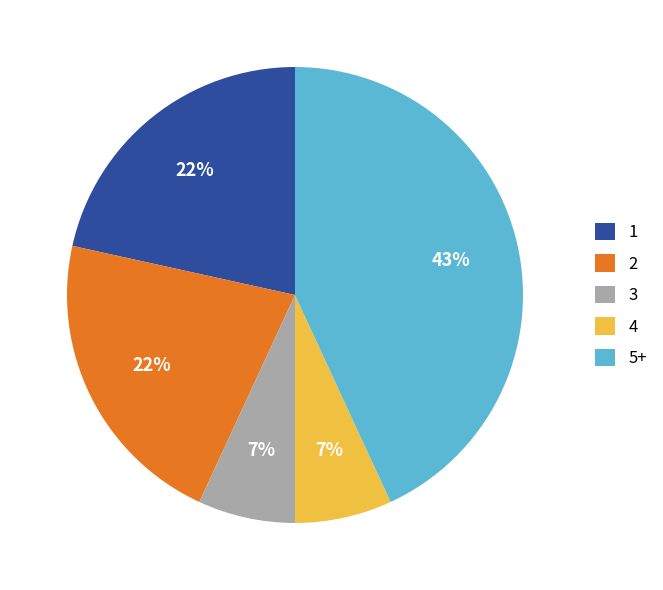

Approximately how many times larger is the value at 5+ compared to 2?

2.0